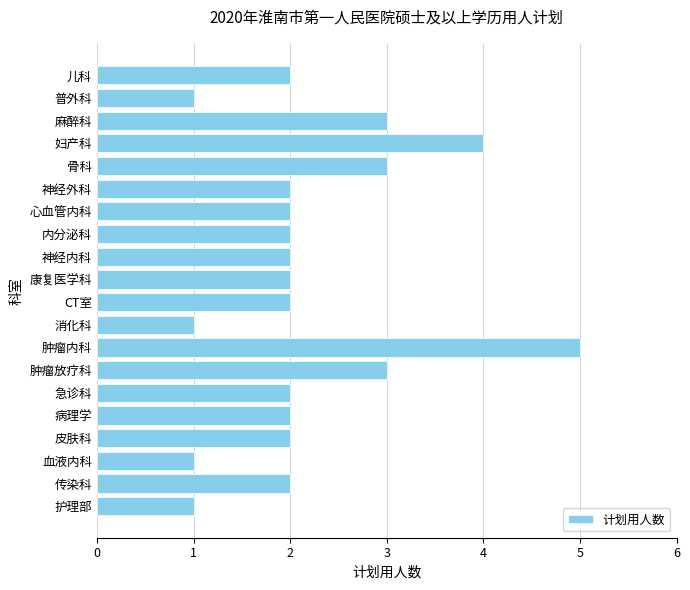

What is the minimum value shown in the chart?

1